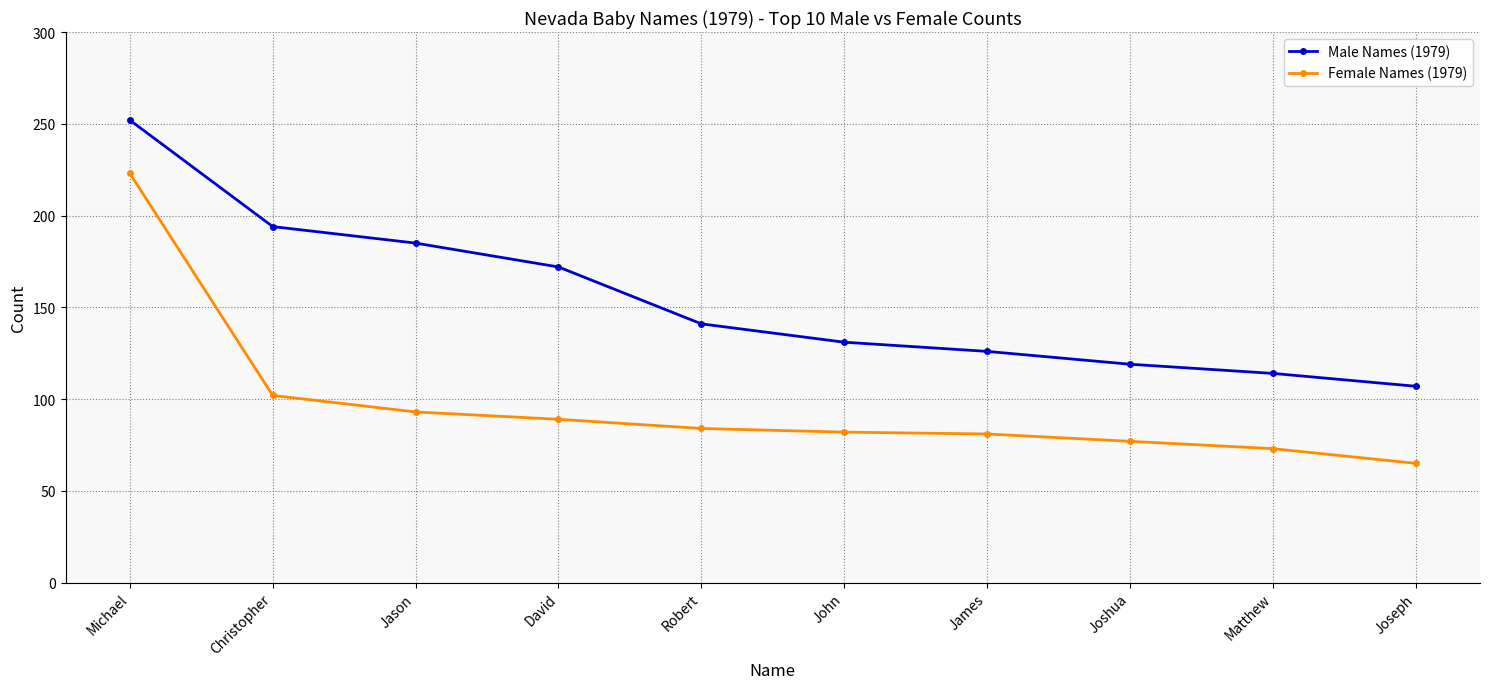

What are all the series names shown in the legend?

Male Names (1979), Female Names (1979)